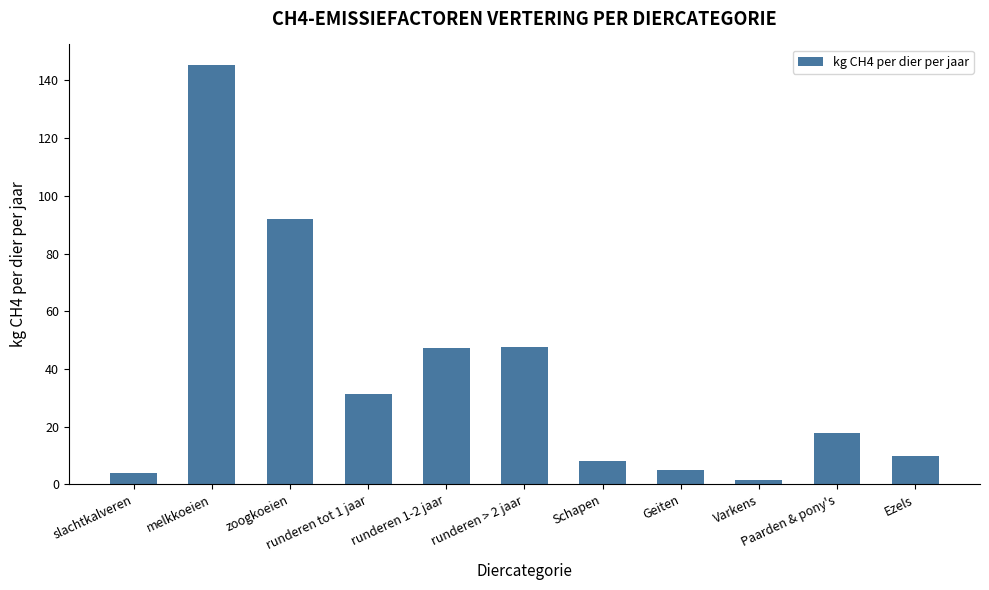

What position from the right is Ezels?

1